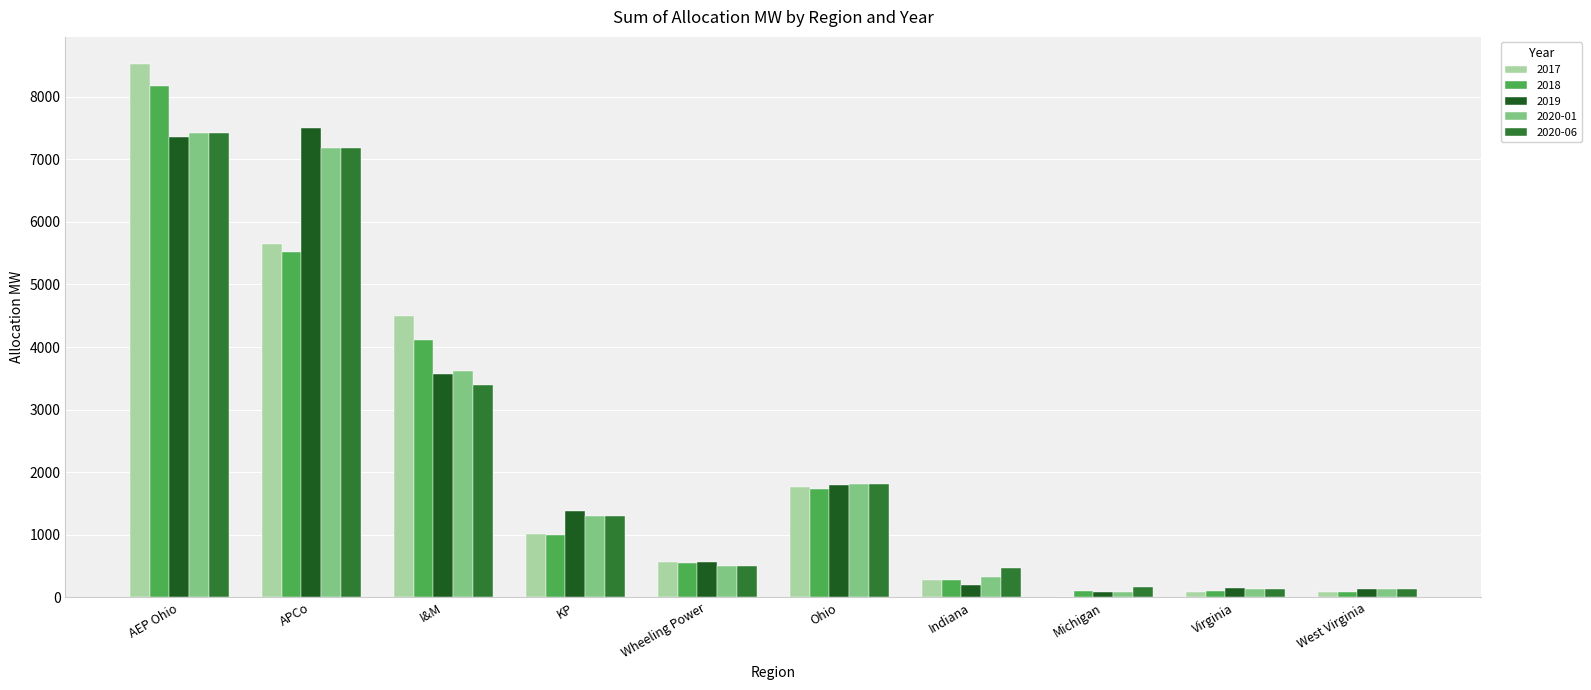

What is the sum of all 2020-01 values?

22497.9